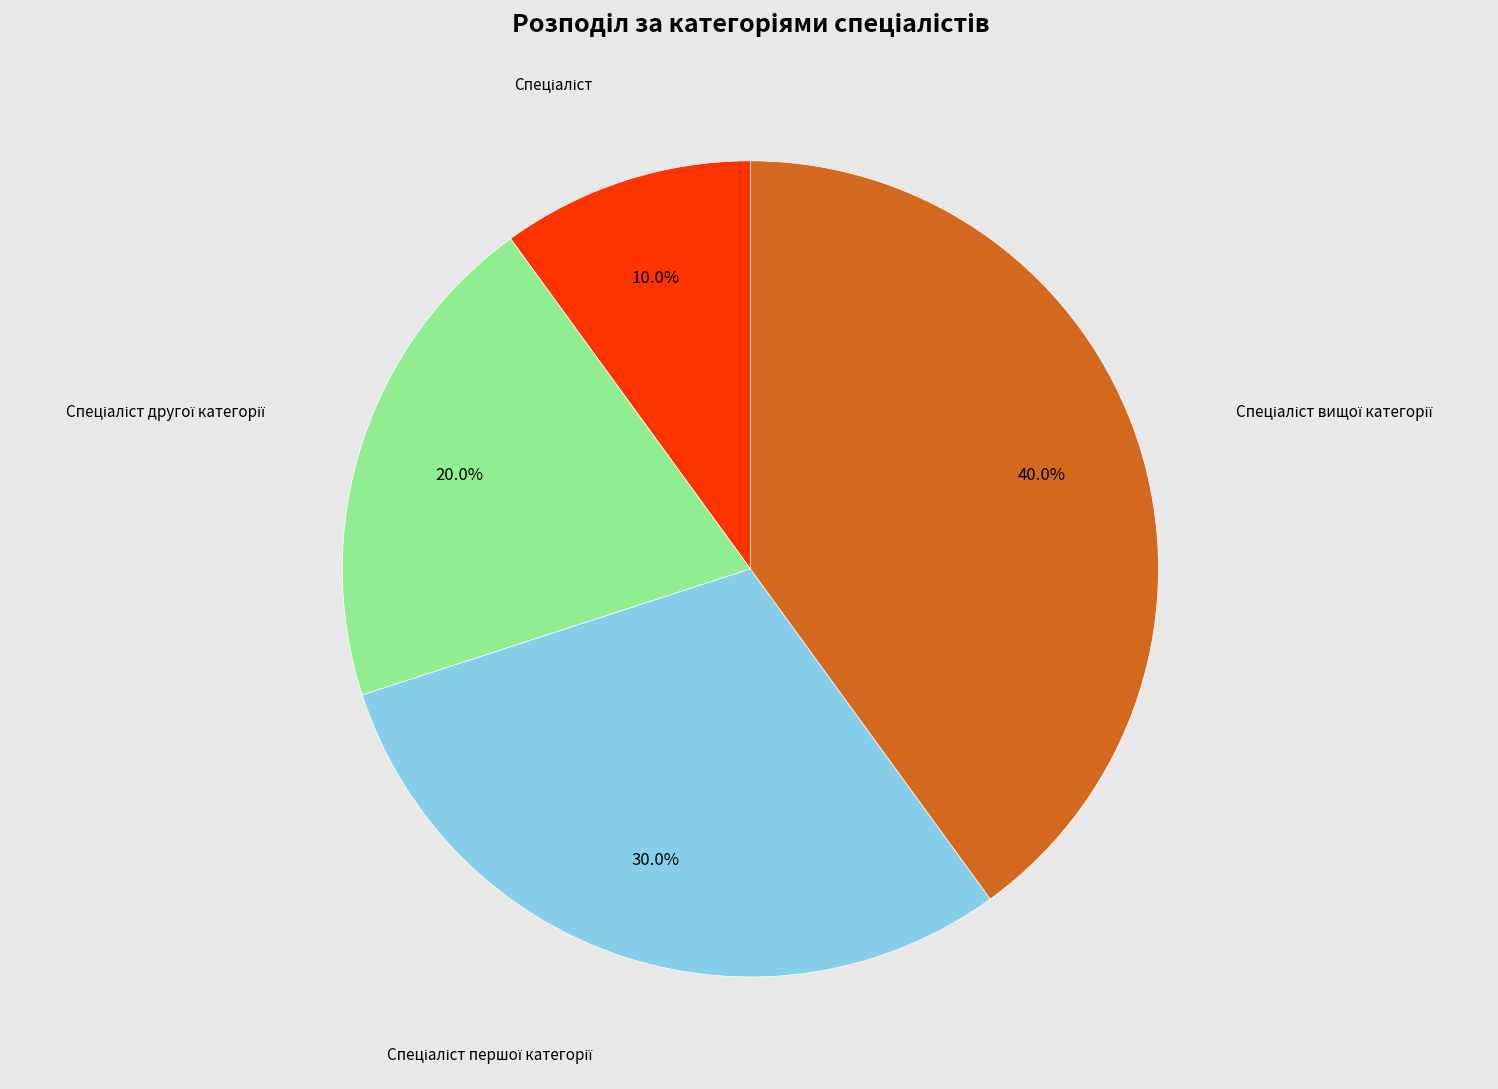

To the nearest percent, what is the difference between the largest and smallest slice percentages?

30%